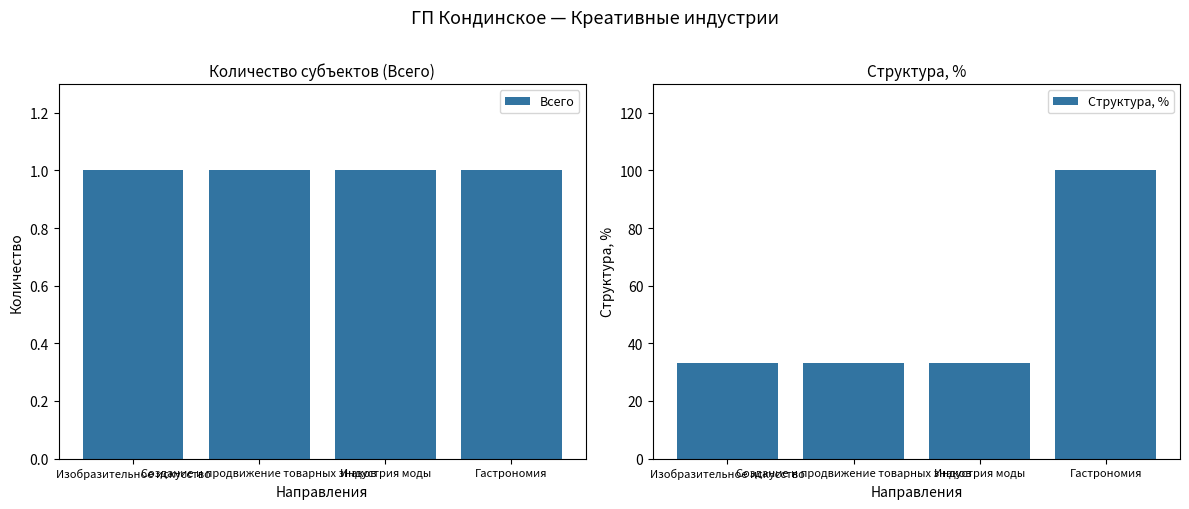

Reading left to right, transcribe all the data shown in this chart.

Всего: 1.0	1.0	1.0	1.0
Структура, %: 33.3	33.3	33.3	100.0